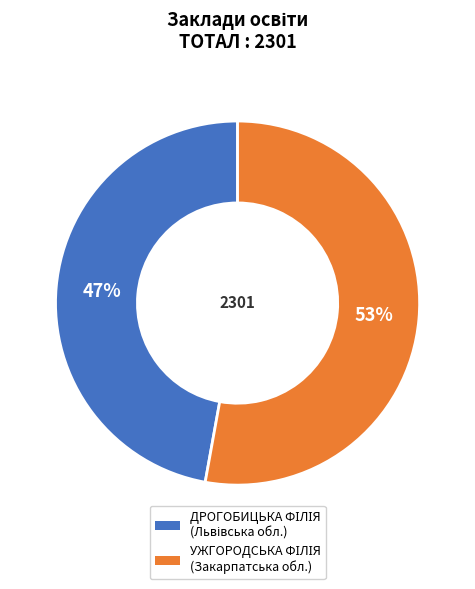

To the nearest percent, what is the average slice percentage?

50%